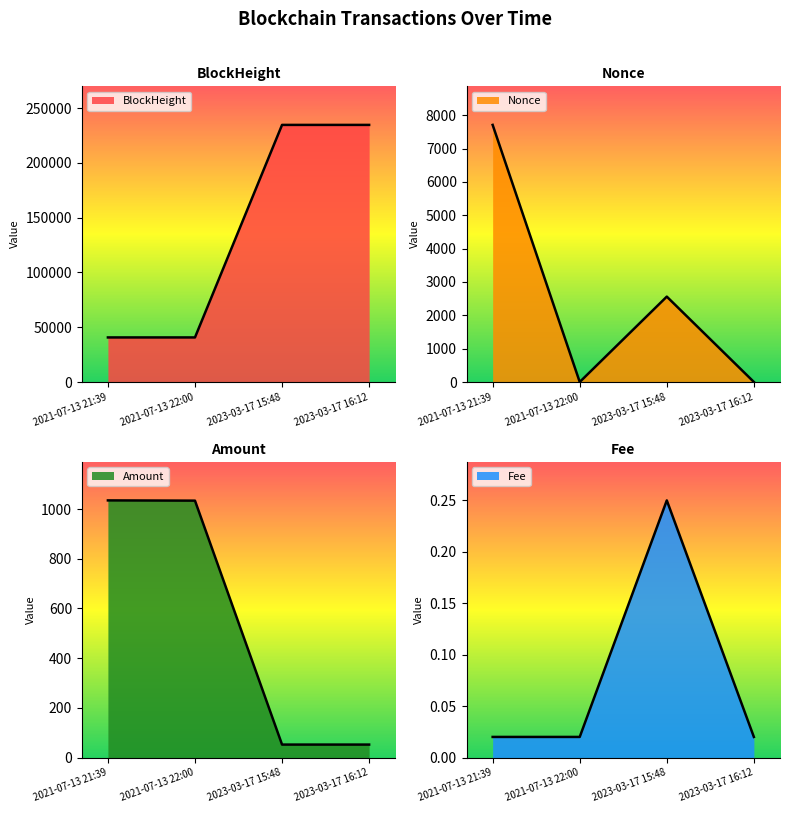

The value of BlockHeight at 2021-07-13 22:00 is 40669.0. True or false?

True